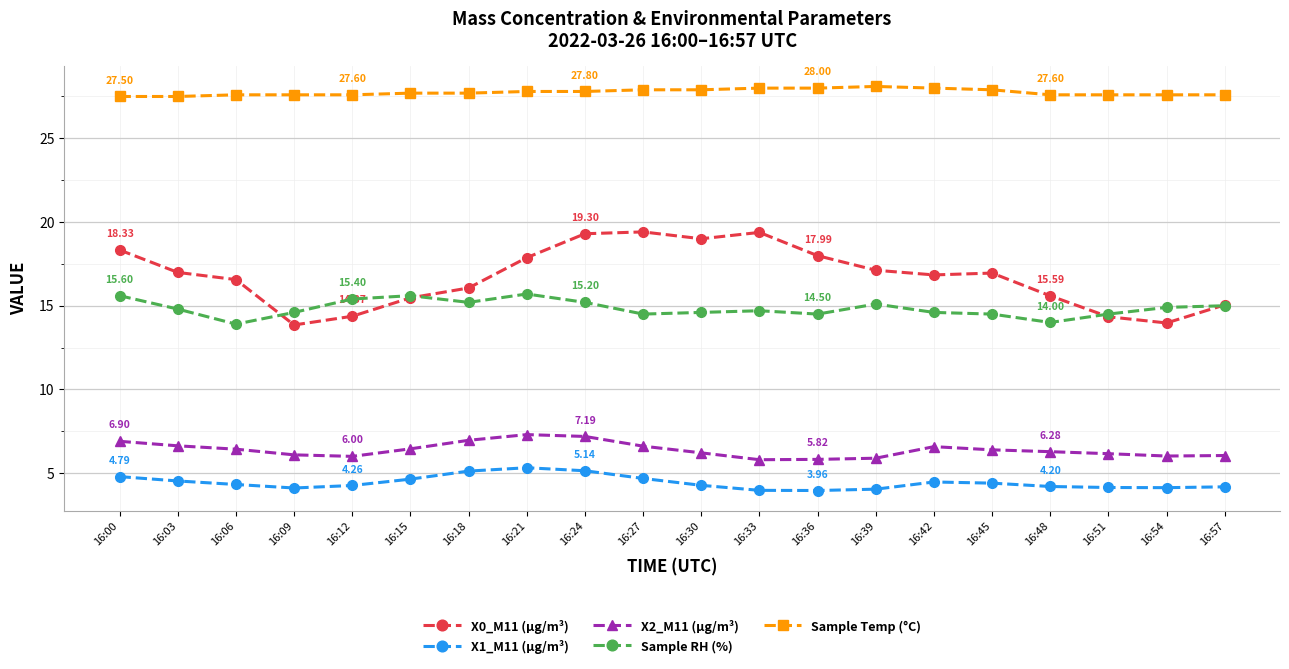

True or false: Sample Temp (°C) and X1_M11 (μg/m³) cross at least once.

False